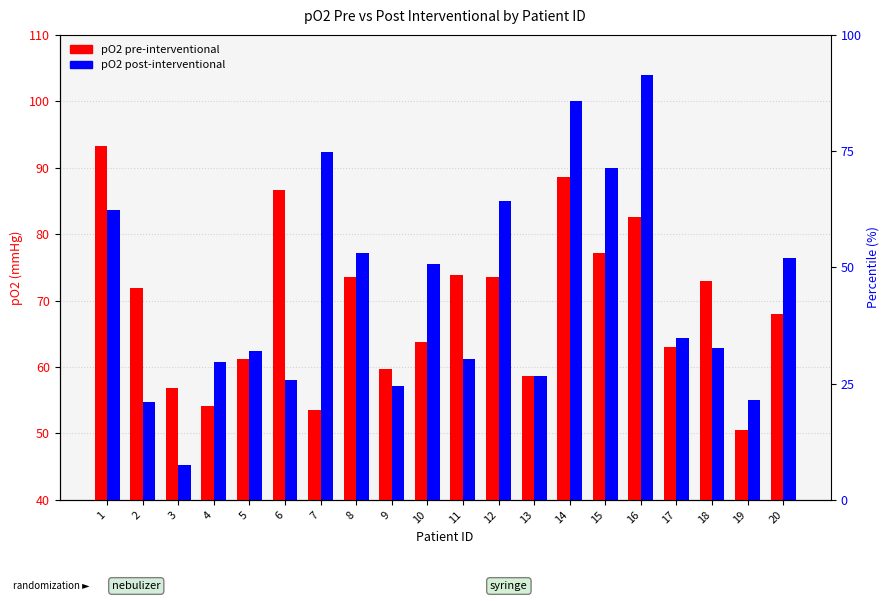

How many values in the pO2 pre-interventional series exceed 71?

10